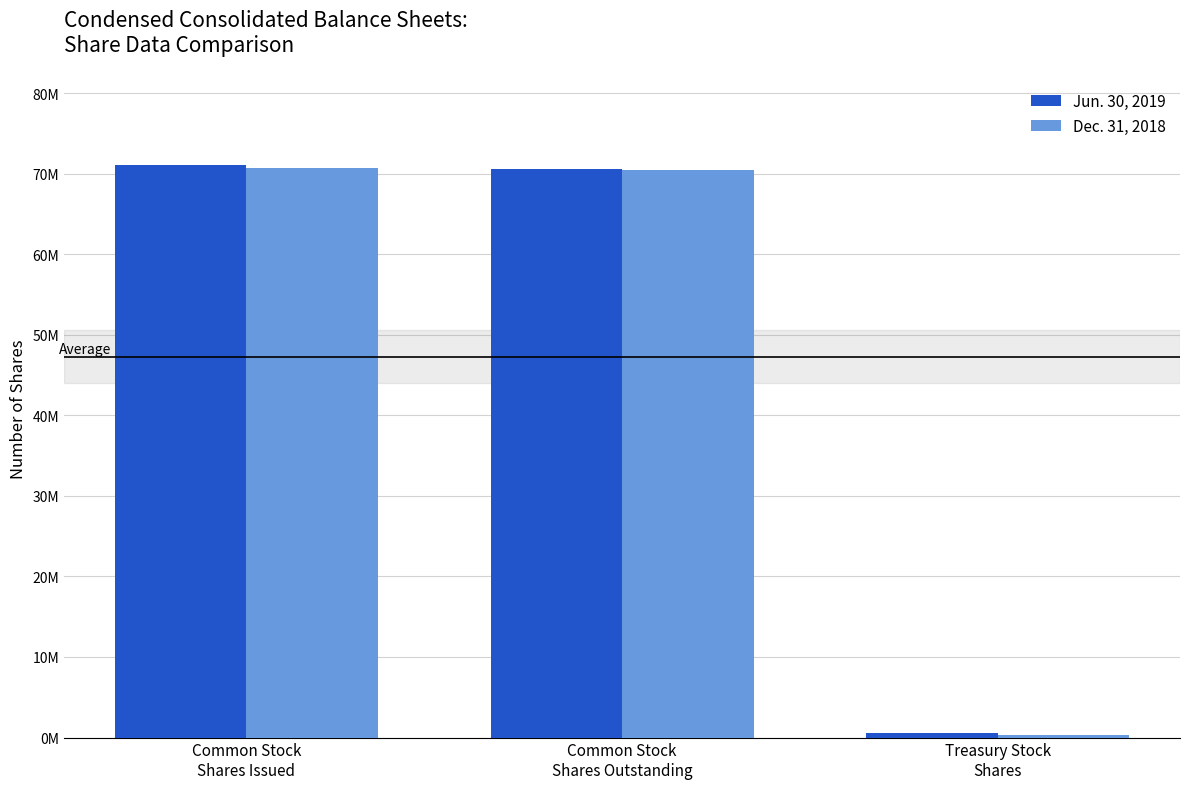

What is the value of the Dec. 31, 2018 bar at the 2nd from the left?

70454138